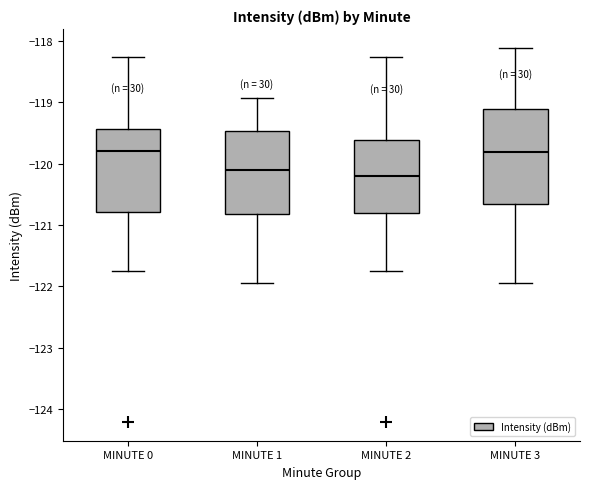

Where is the upper edge of the box for MINUTE 2 on the y-axis? The values are not printed on the chart, so give them approximately, as read against the axis.

-119.6